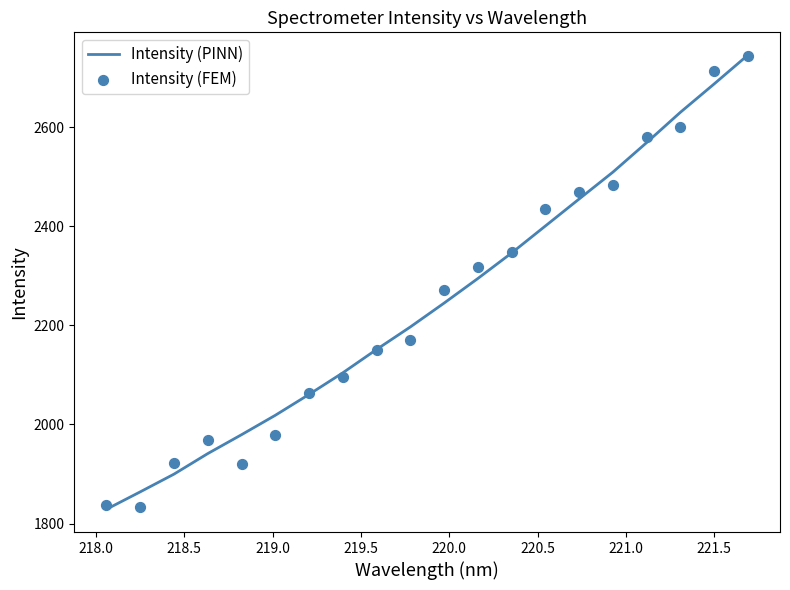

Which series has the largest total across all categories?

Intensity (PINN)